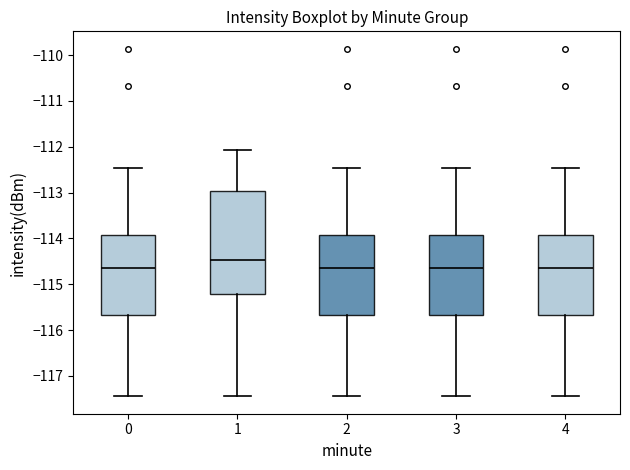

Where does the upper whisker of the box at x = 2 end on the y-axis? The values are not printed on the chart, so give them approximately, as read against the axis.

-112.5